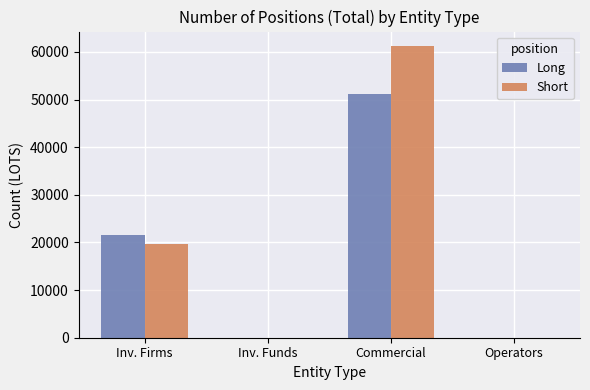

The value of Short at Inv. Funds is 23247.4. True or false?

False